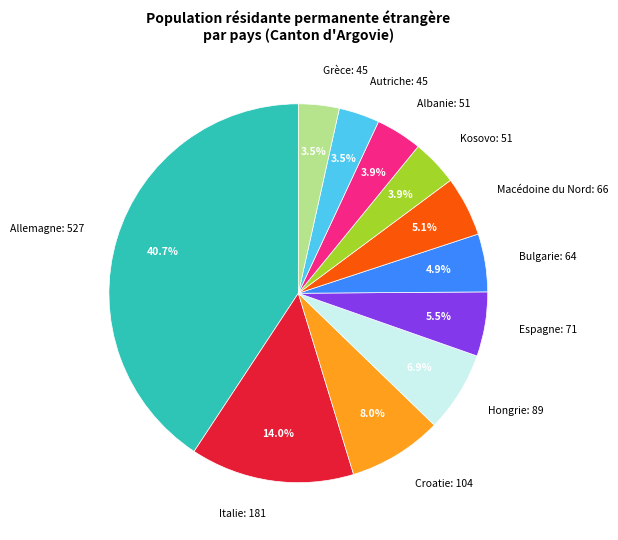

Does Croatie represent more than half of the total?

No